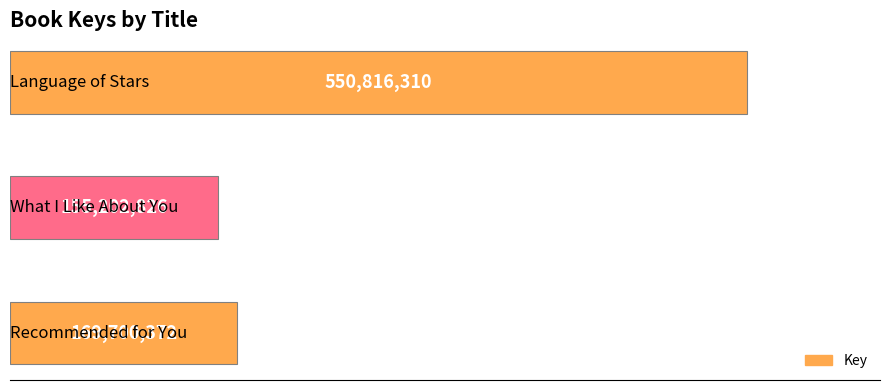

Are the bars horizontal?

Yes